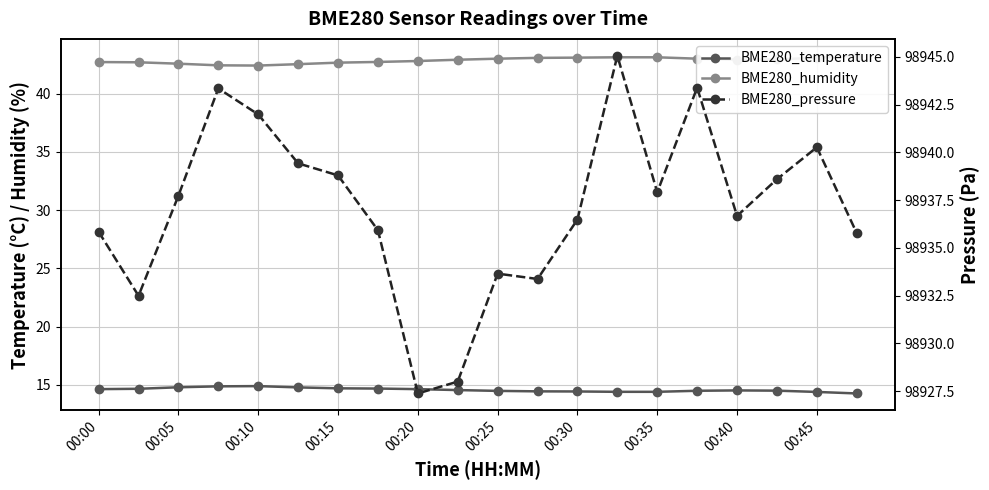

True or false: BME280_humidity has a value of 42.7 at 00:00.

True